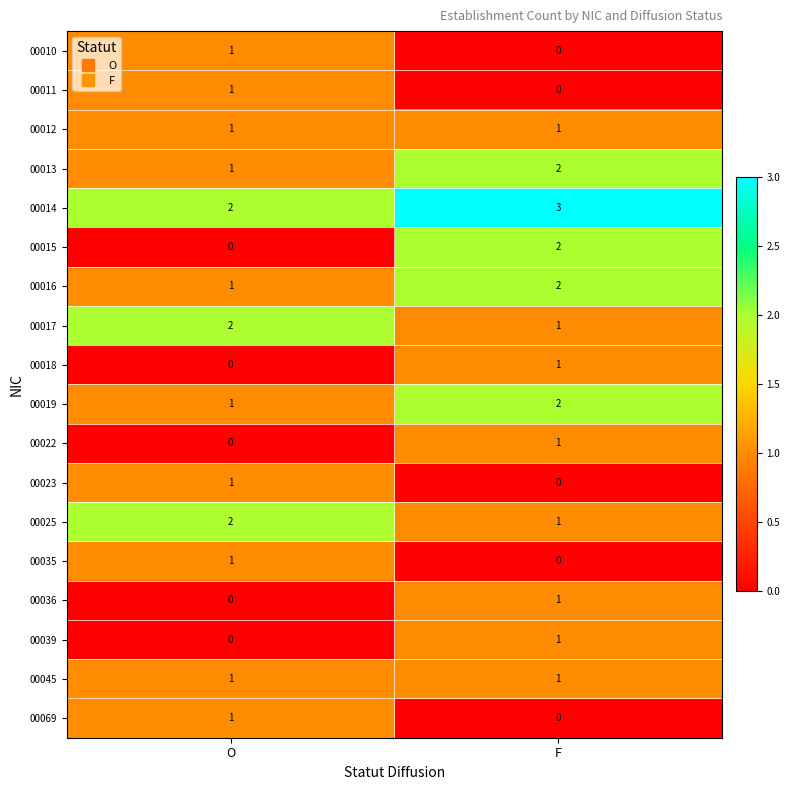

What is the difference between the highest and lowest values at F?

3